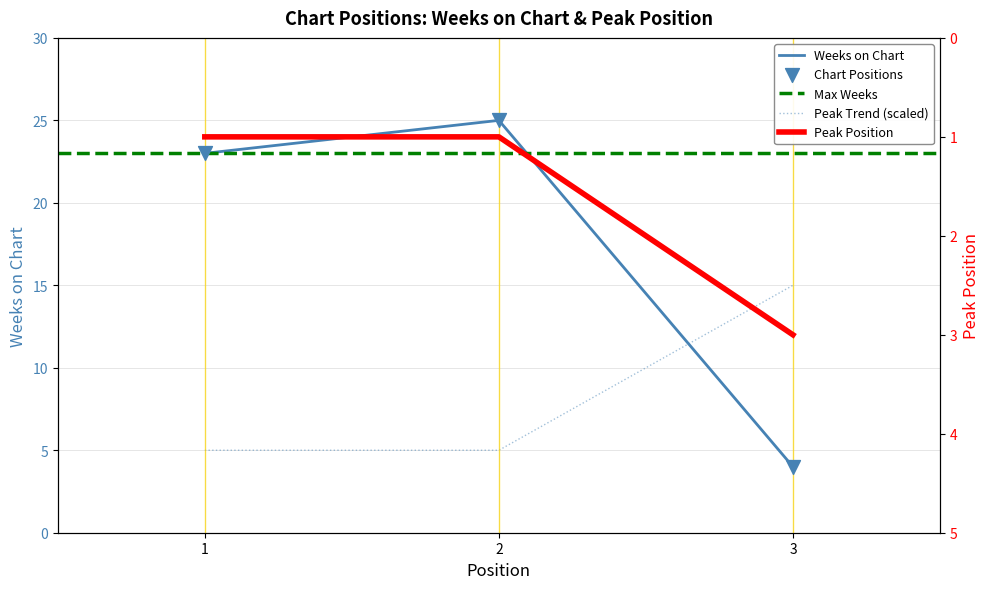

What is the total value across all series at 3?

7